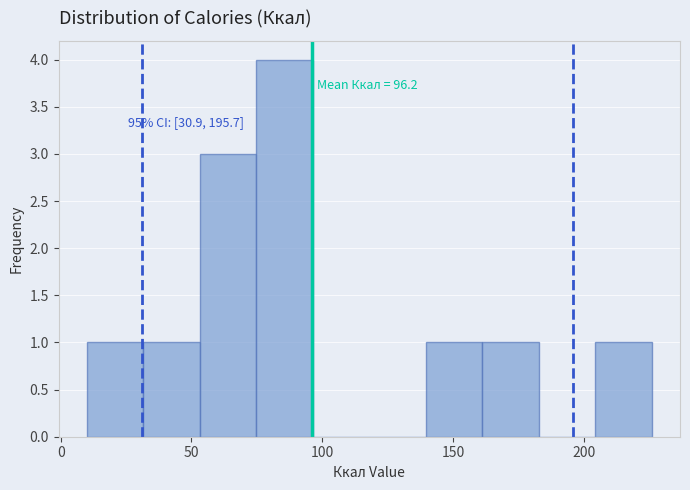

Which range on the x-axis has the tallest bar?

75 to 95